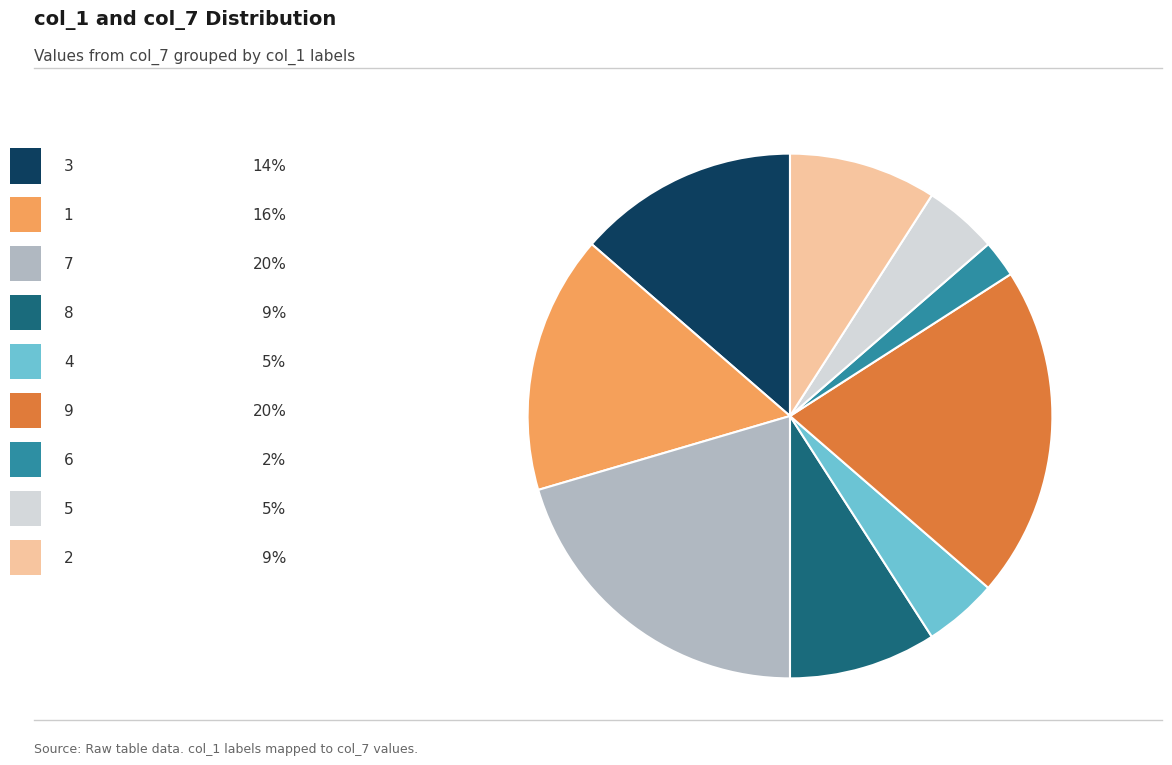

Is there any slice that represents more than half of the pie?

No